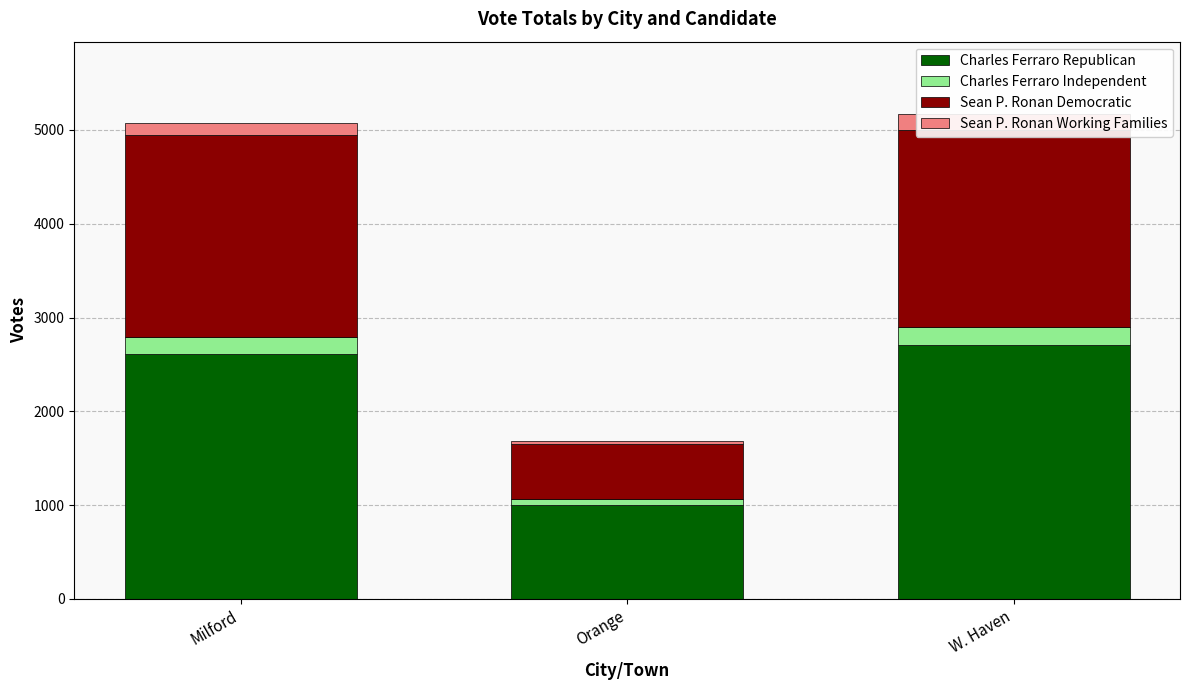

How many data points does each series have?

3